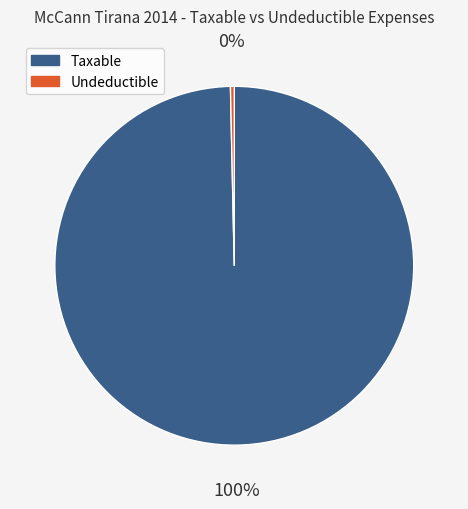

Rank the categories by value from lowest to highest.

Undeductible, Taxable